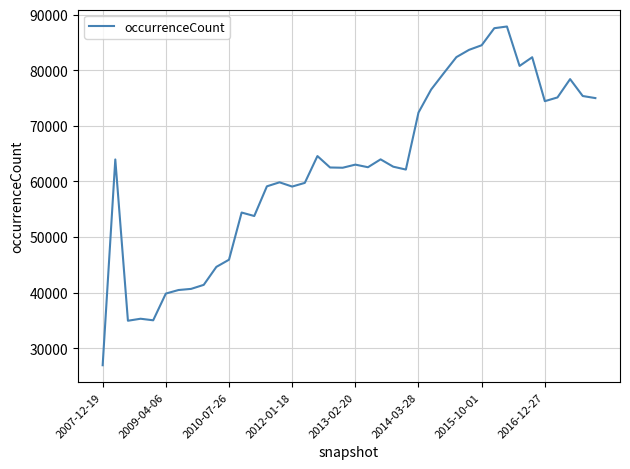

What is the difference between the maximum and minimum values?

60919